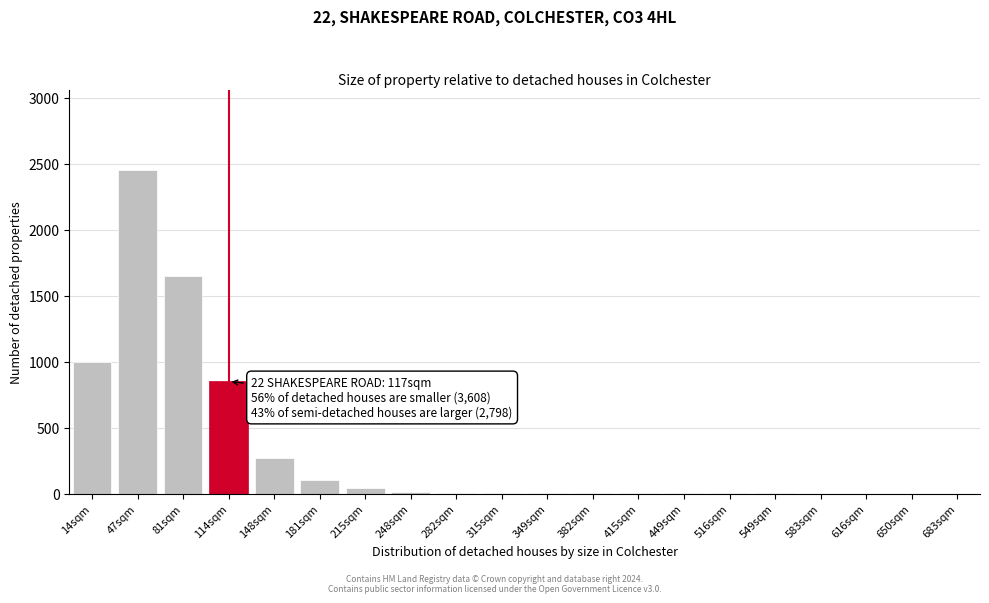

What is the change in value from 81sqm to 148sqm?

-1380